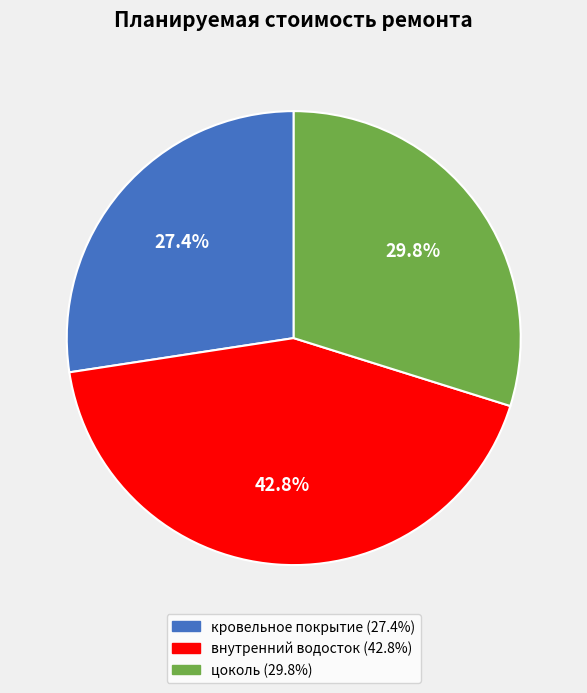

How many segments does this pie chart have?

3